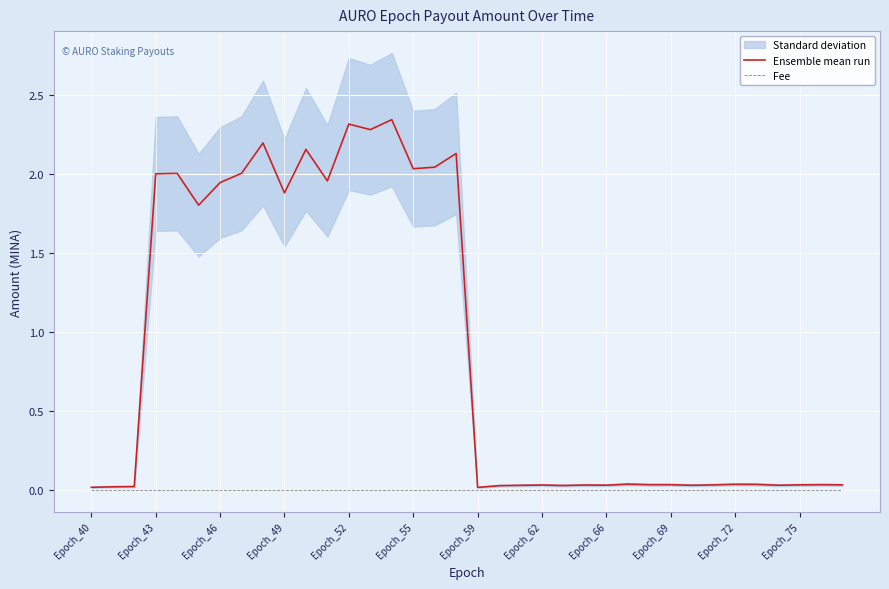

True or false: Fee and Ensemble mean run cross at least once.

False